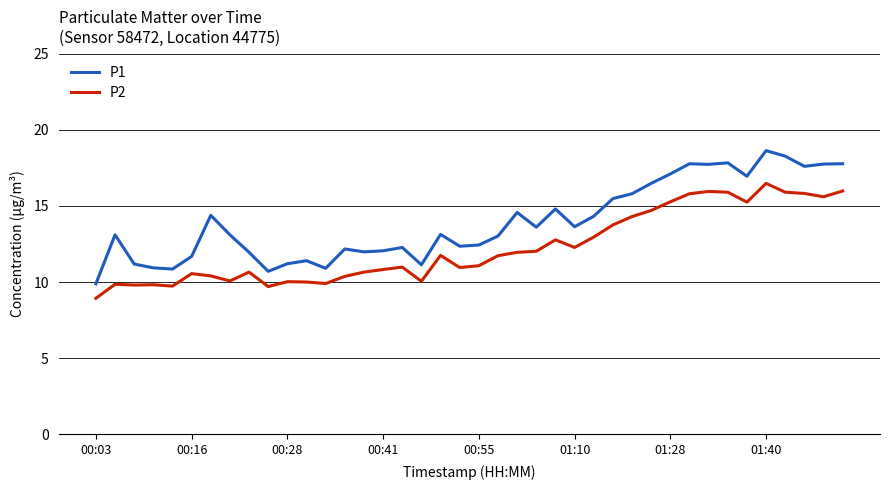

Which series has the largest total across all categories?

P1